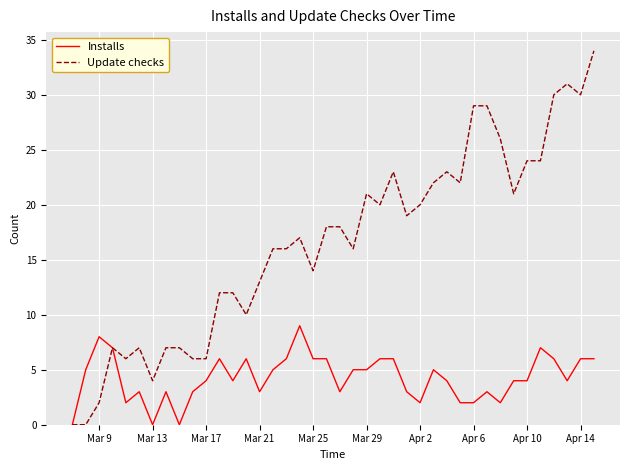

Rank the series by their maximum value, from lowest to highest.

Installs, Update checks